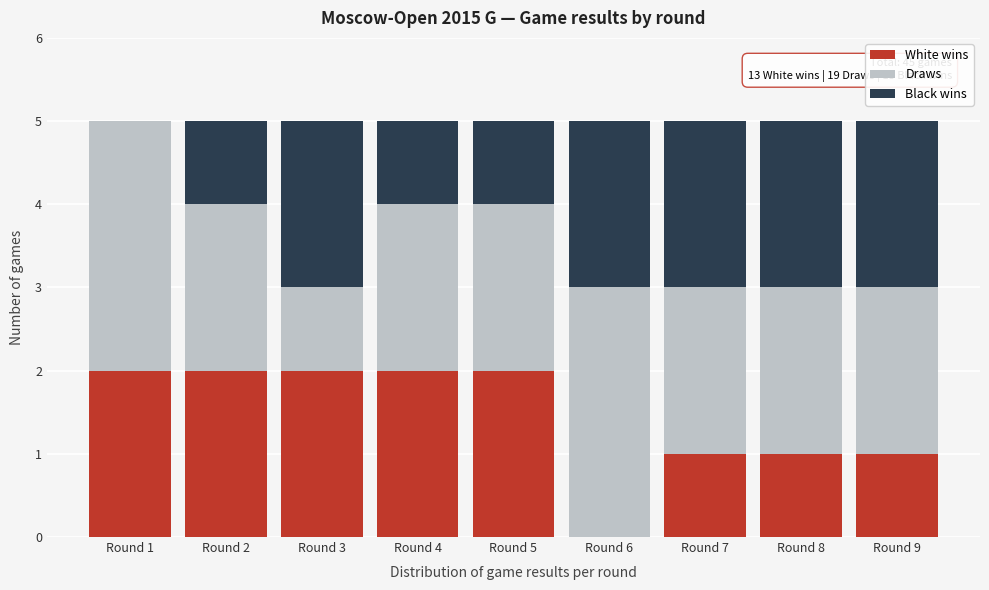

Reading left to right, transcribe the values for White wins.

Round 1=2	Round 2=2	Round 3=2	Round 4=2	Round 5=2	Round 6=0	Round 7=1	Round 8=1	Round 9=1